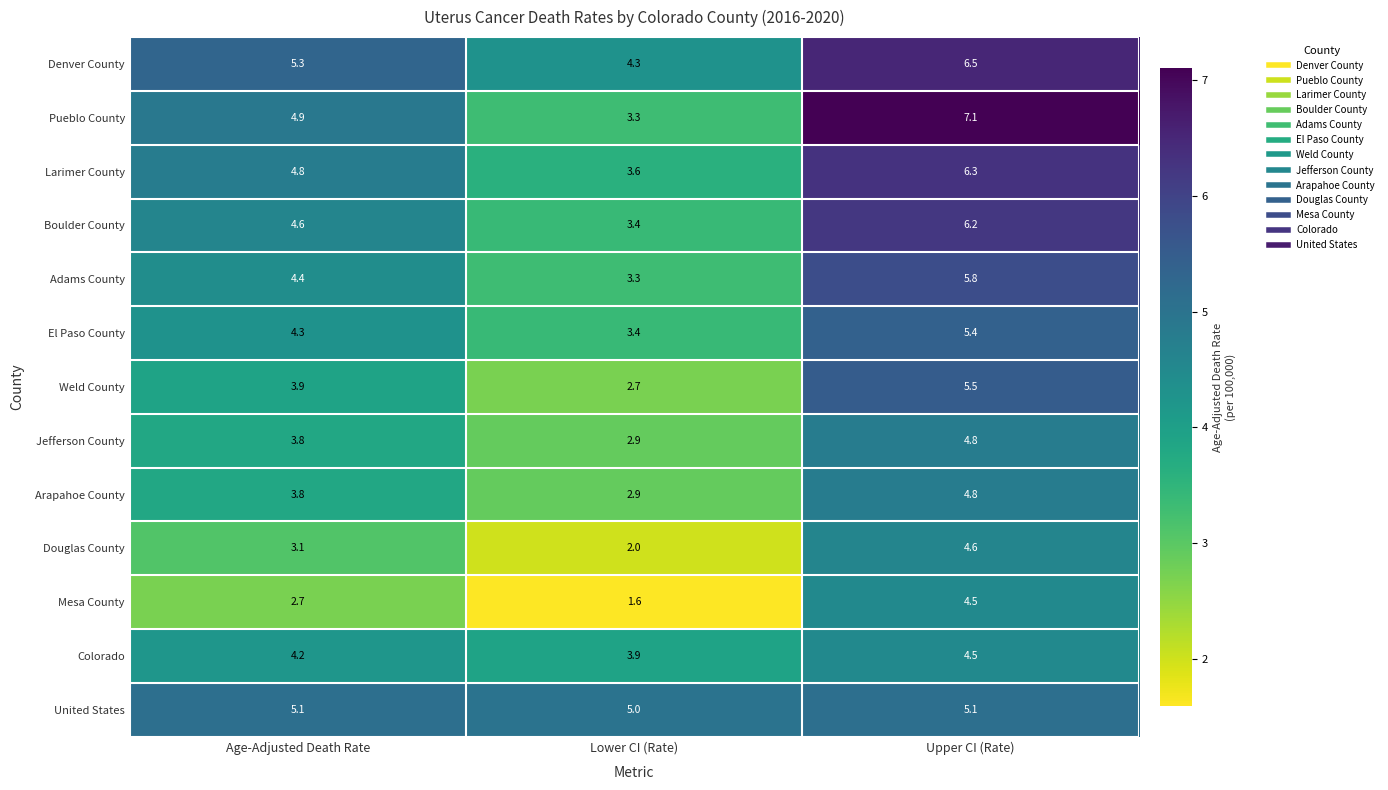

Which label corresponds to the smallest value in the chart?

Lower CI (Rate)